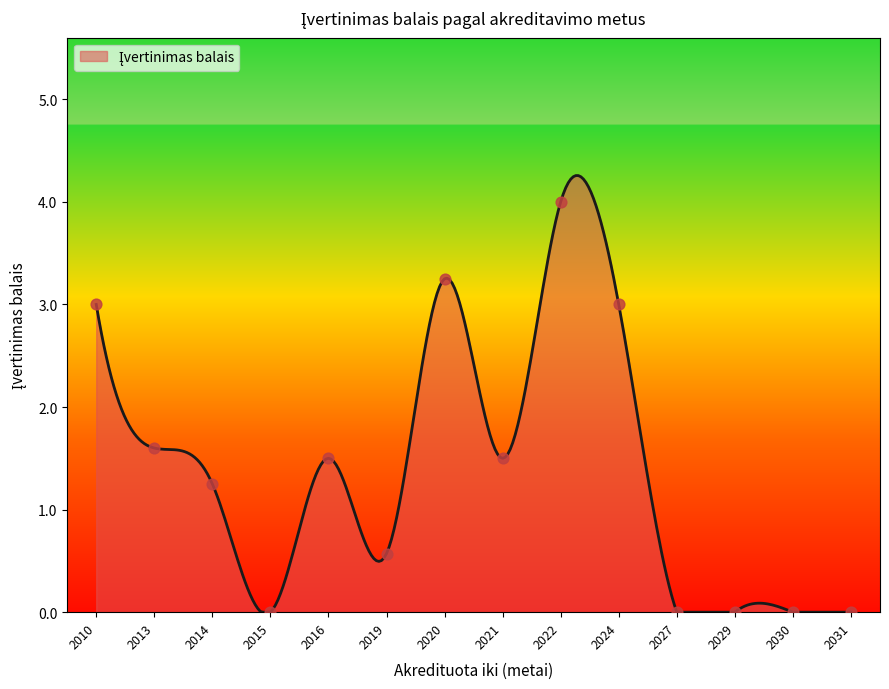

What is the difference between the maximum and minimum values?

4.3